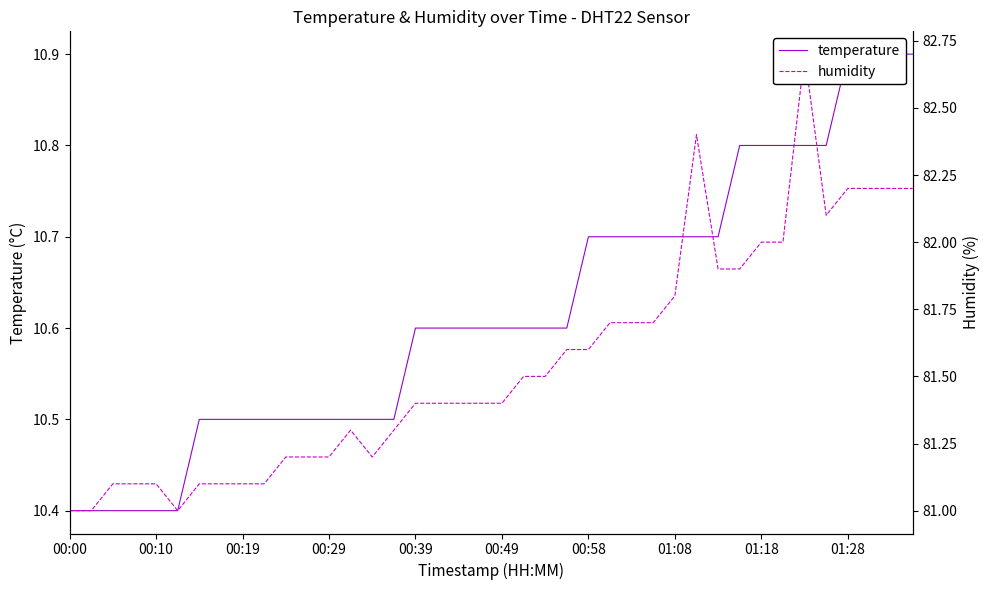

How many data points does each series have?

40